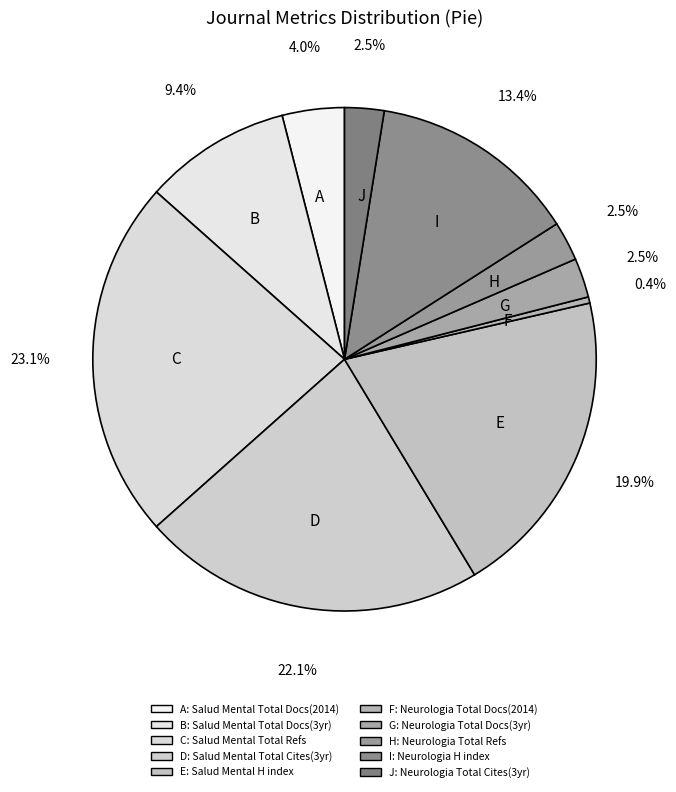

To the nearest percent, what is the average slice percentage?

10%